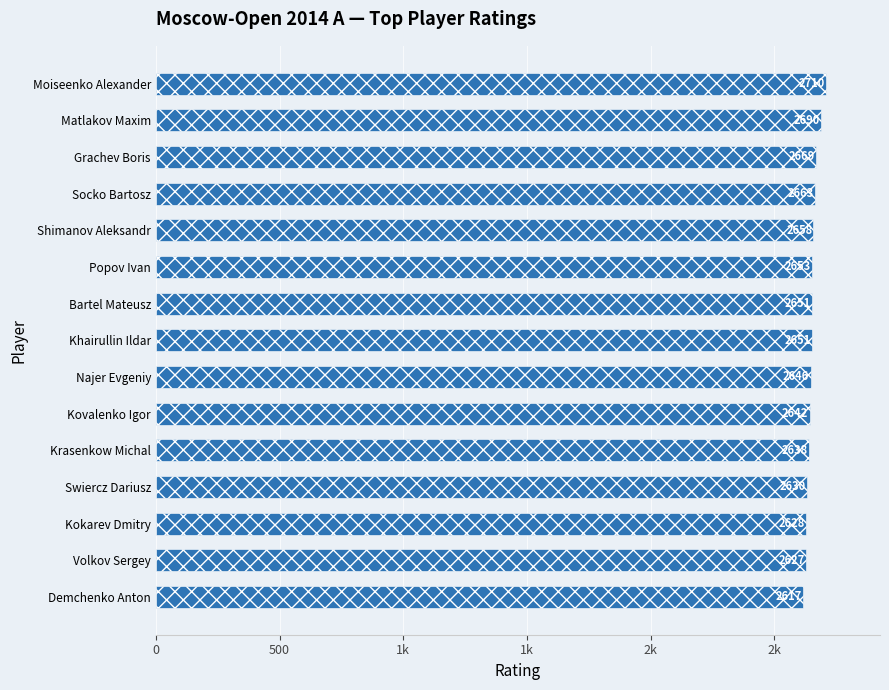

Count the number of values greater than 2651.

6